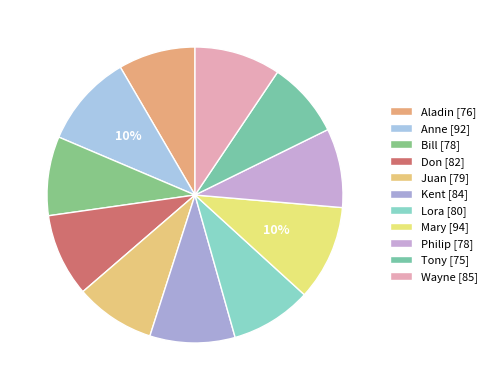

Rank the categories by value from lowest to highest.

Tony, Aladin, Bill, Philip, Juan, Lora, Don, Kent, Wayne, Anne, Mary